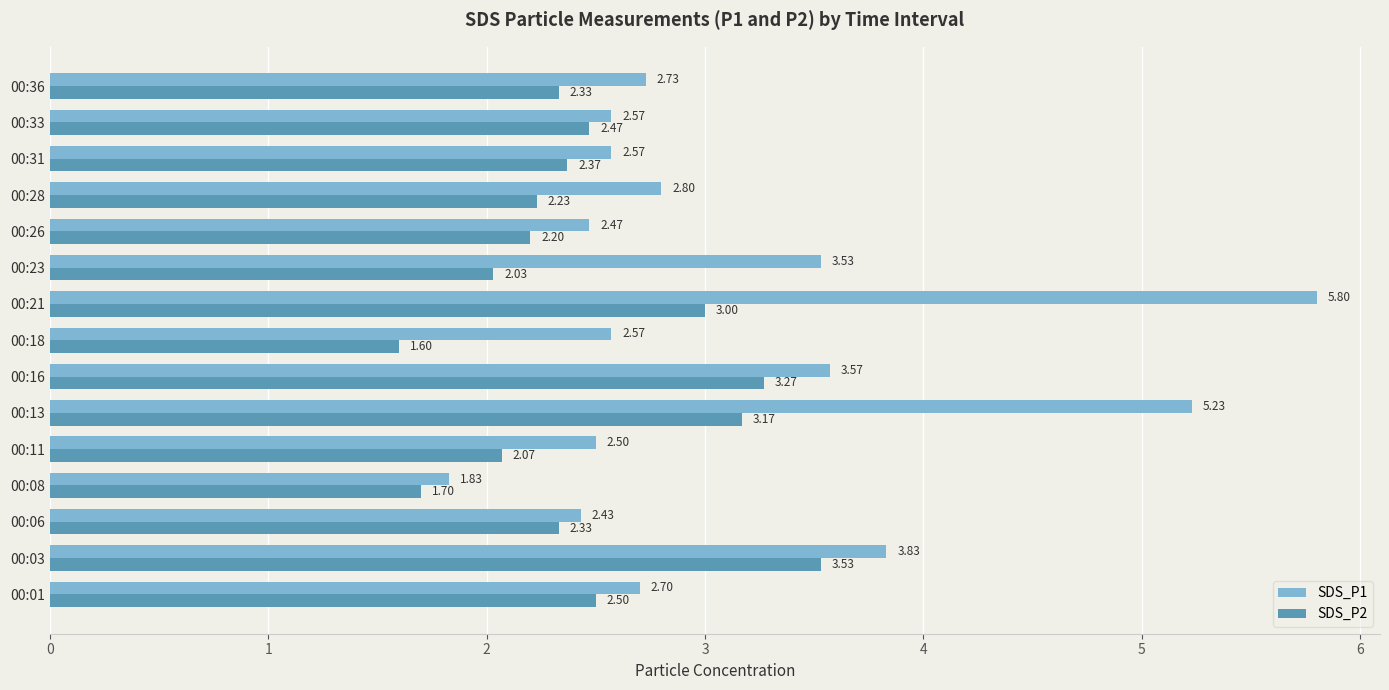

What is the total value across all series at 00:16?

6.8